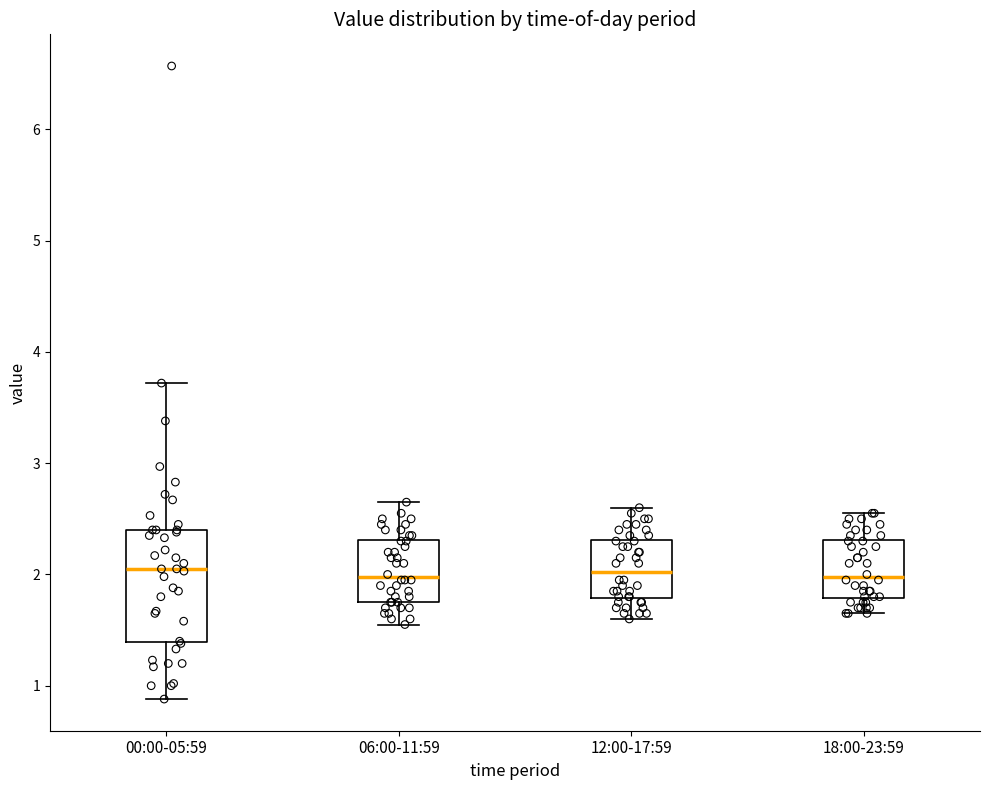

Where does the median line of the box for 06:00-11:59 sit on the y-axis? The values are not printed on the chart, so give them approximately, as read against the axis.

2.0